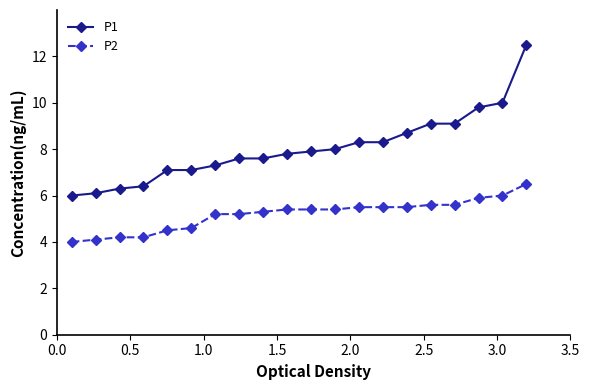

What is the value of the P1 point at the 16th from the left?

9.1